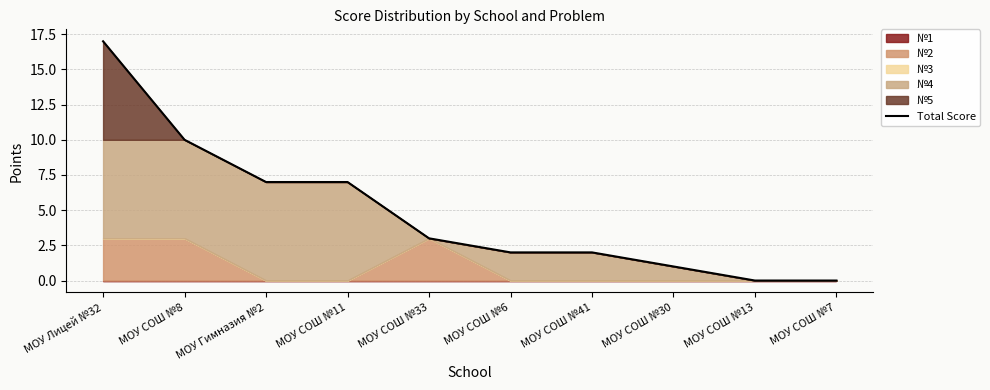

What is the greatest value displayed?

17